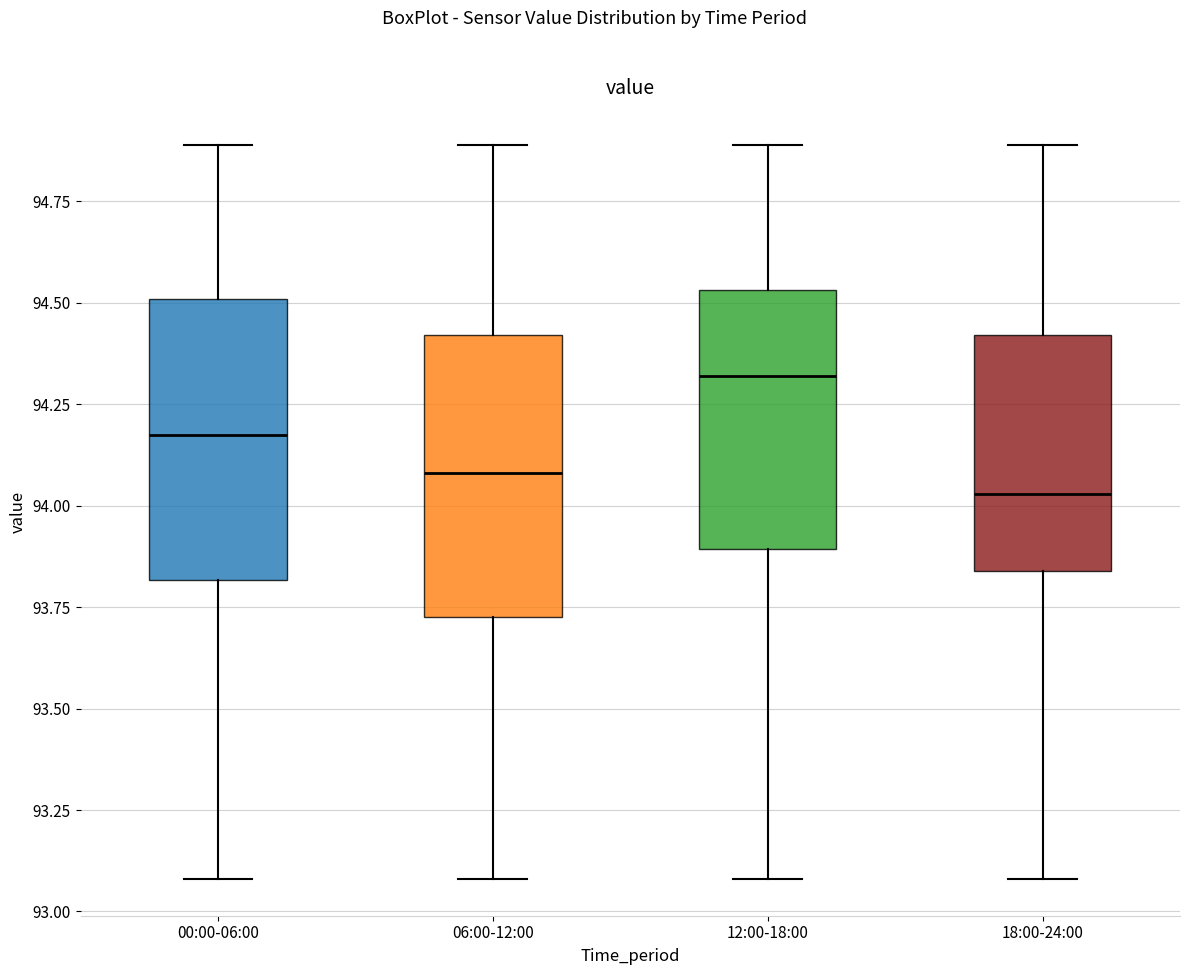

Where does the upper whisker of the box for 00:00-06:00 end on the y-axis? The values are not printed on the chart, so give them approximately, as read against the axis.

94.90